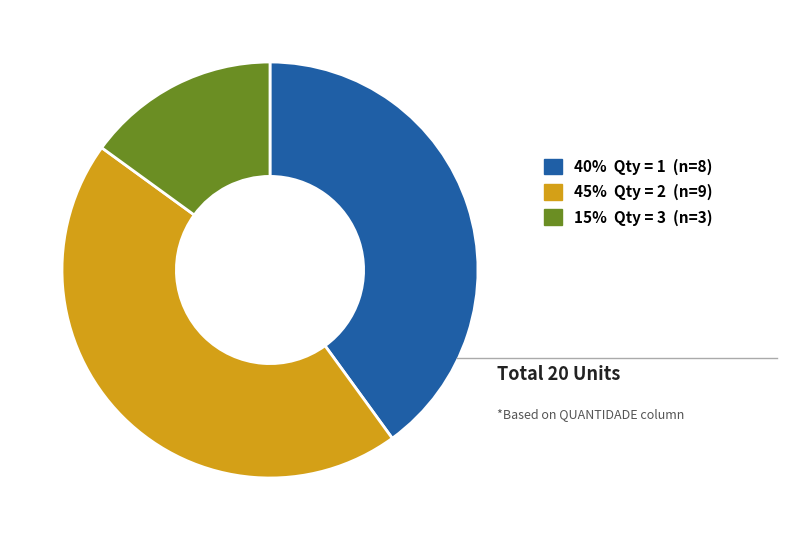

Rank the categories by value from highest to lowest.

45% Qty = 2 (n=9), 40% Qty = 1 (n=8), 15% Qty = 3 (n=3)